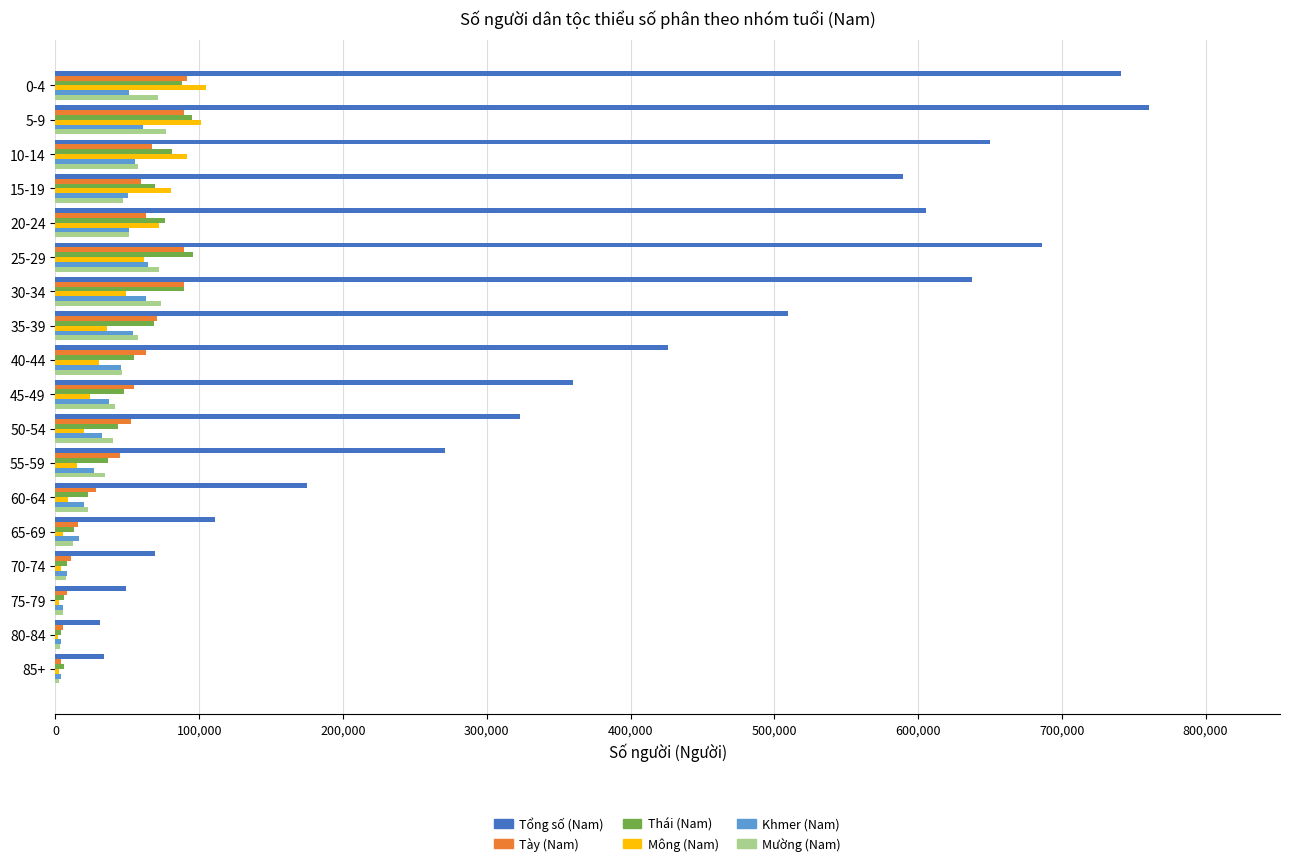

Is the value of Mường (Nam) at 80-84 greater than the value of Thái (Nam) at 0-4?

No